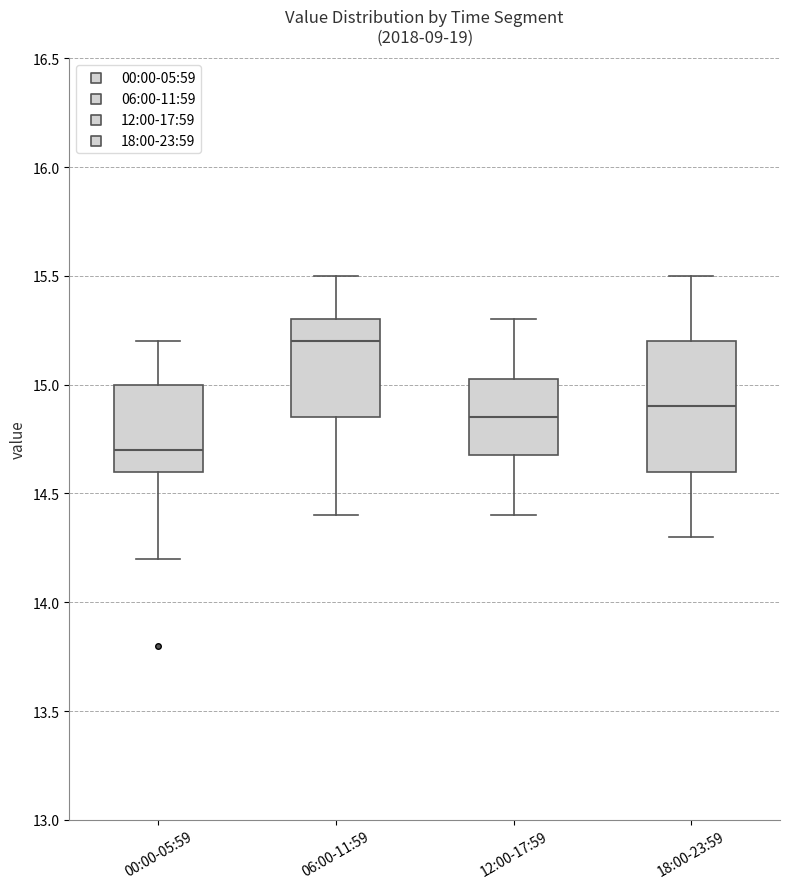

Which box has the lowest median line?

00:00-05:59